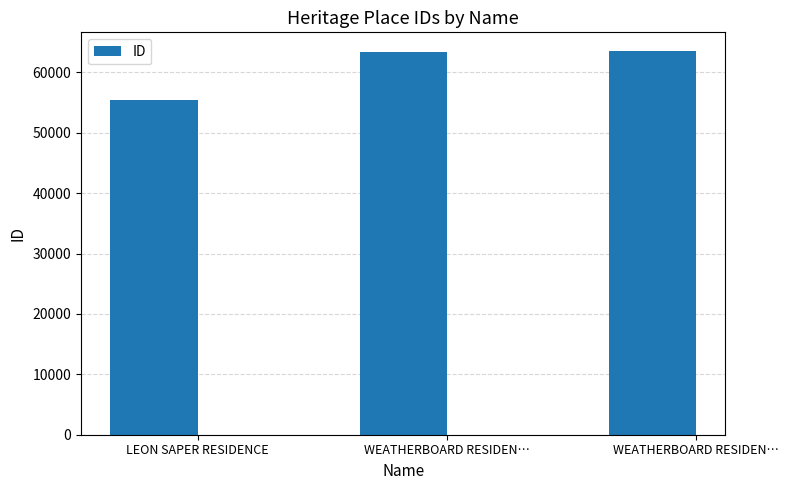

Is it true that the value at WEATHERBOARD RESIDEN… is 12987?

False